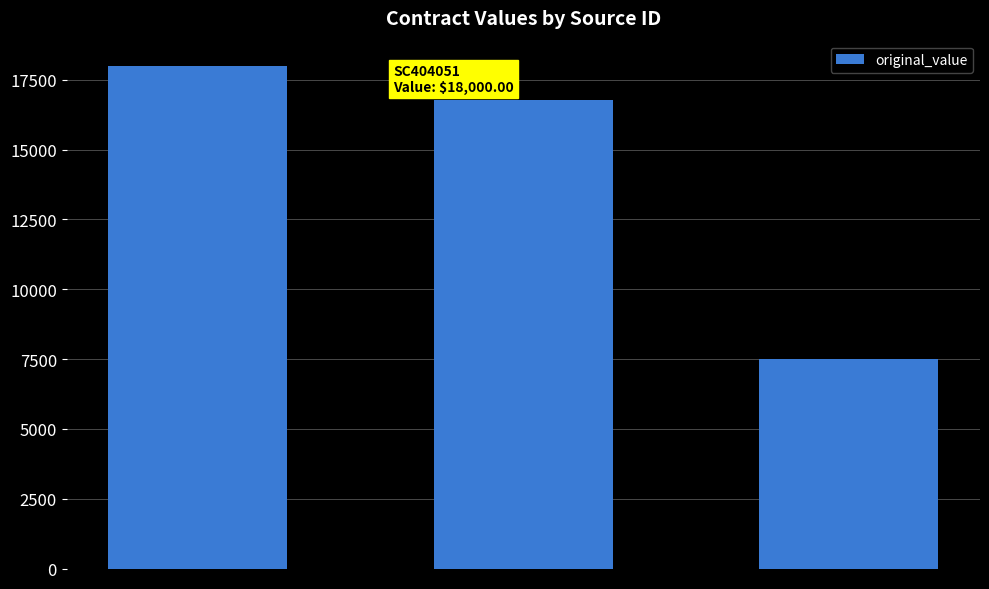

Between SC790793 and SC404051, which is larger?

SC404051